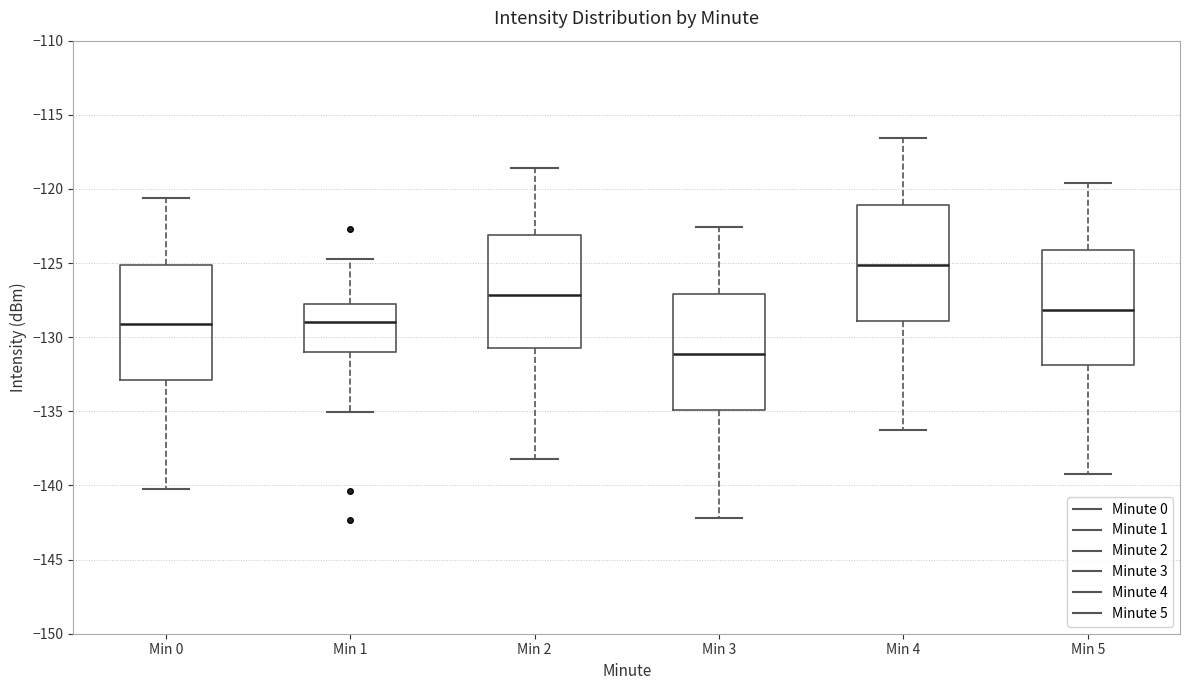

Which box's median line is the highest?

Min 4